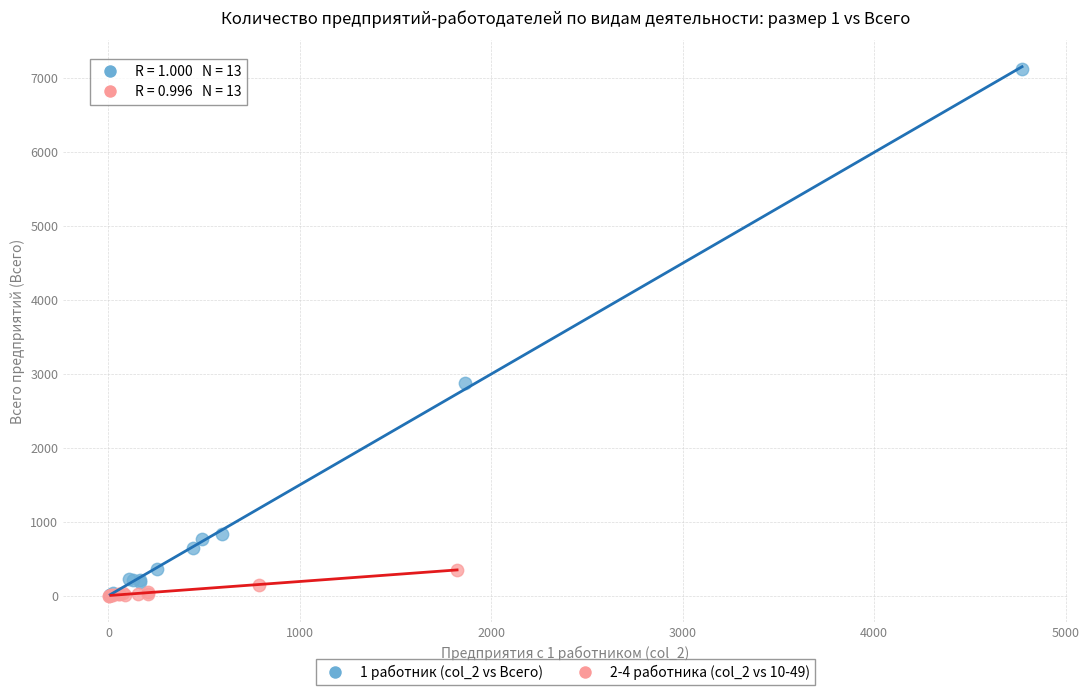

What are all the series names shown in the legend?

1 работник (col_2 vs Всего), 2-4 работника (col_2 vs 10-49)